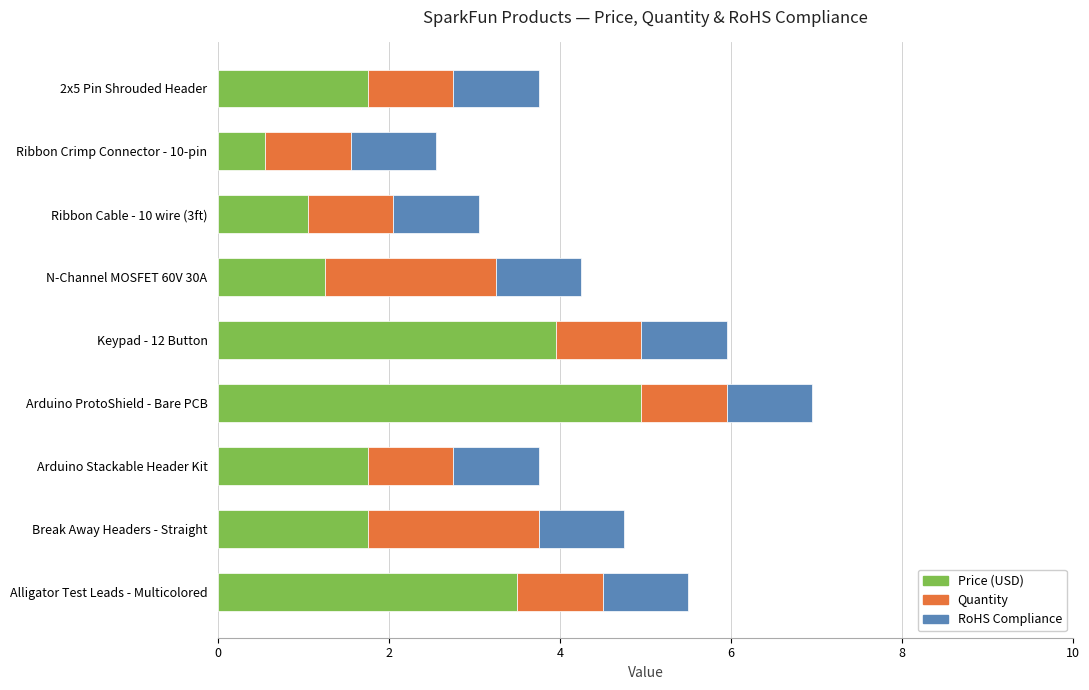

What is the difference between the second highest and minimum values in the Price (USD) series?

3.4